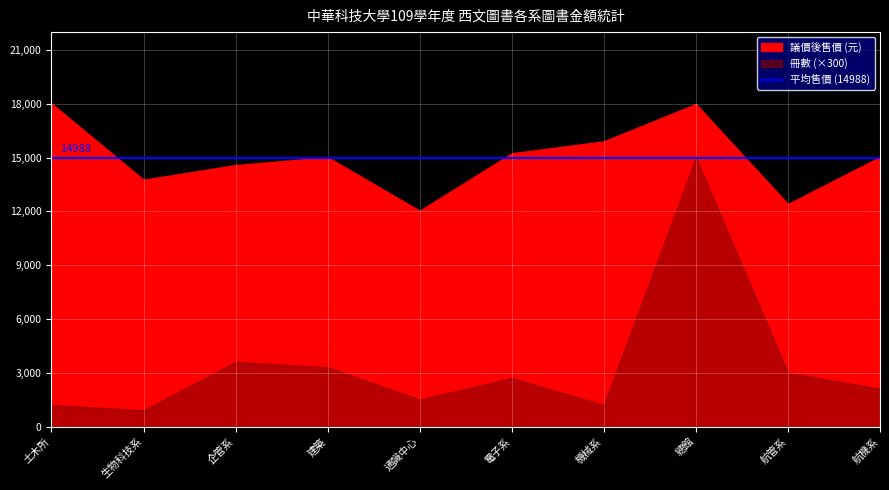

Which has a higher value, 總館 or 建築?

總館